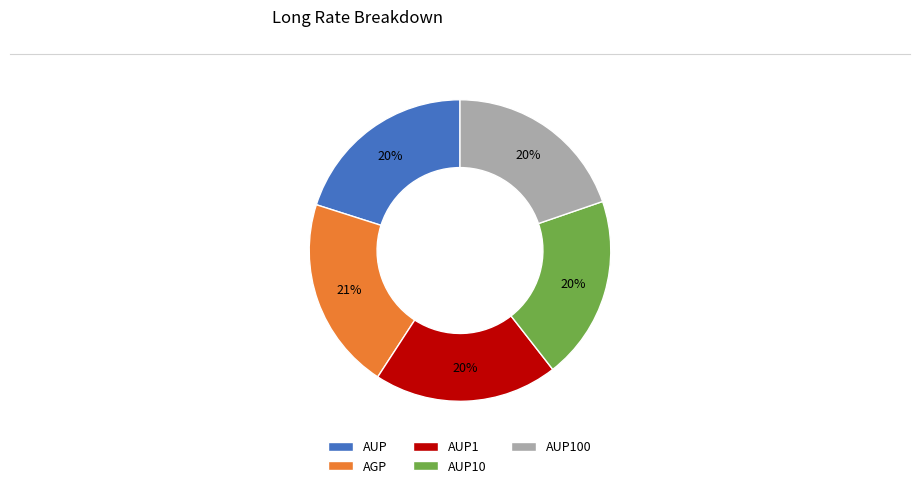

Is it true that AUP10 is 27% of the pie?

False